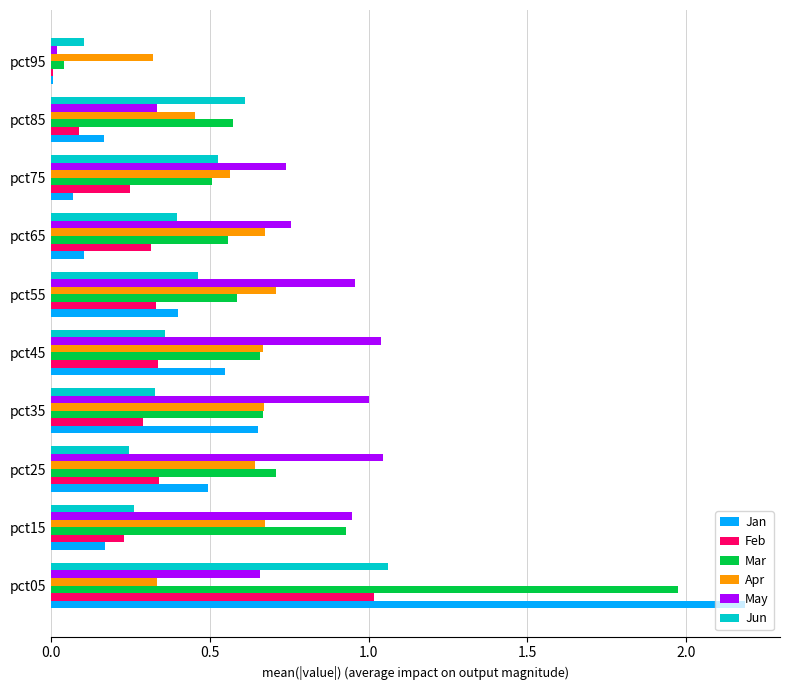

The value of Jan at pct05 is 2.2. True or false?

True